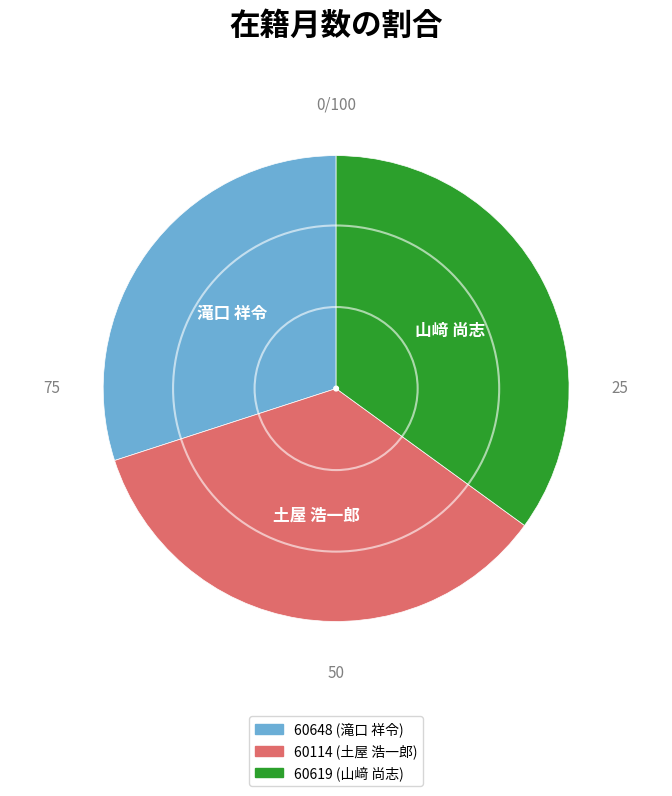

Is the sum of 60114 (土屋 浩一郎) and 60619 (山﨑 尚志) greater than half?

Yes